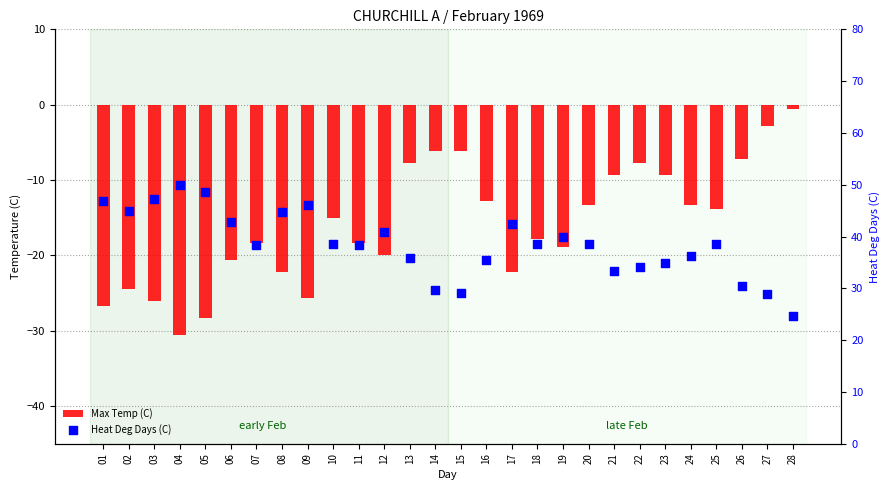

At which category is the sum across all series the highest?

13